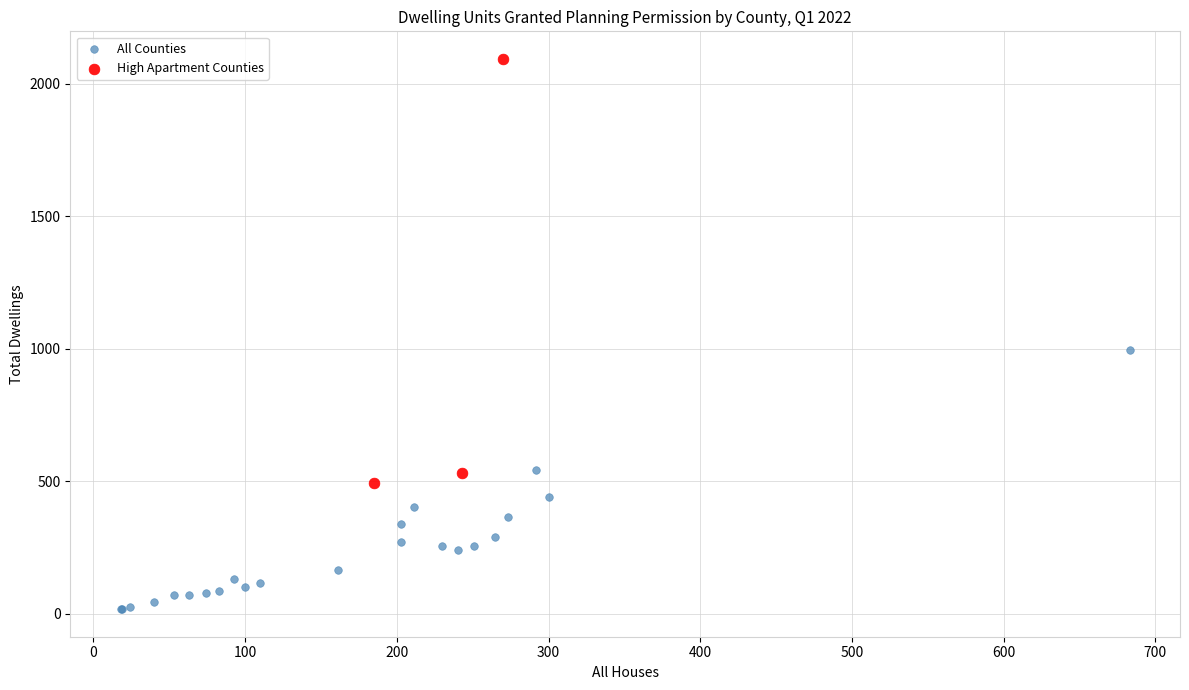

Which series has the largest Y range (max minus min)?

High Apartment Counties